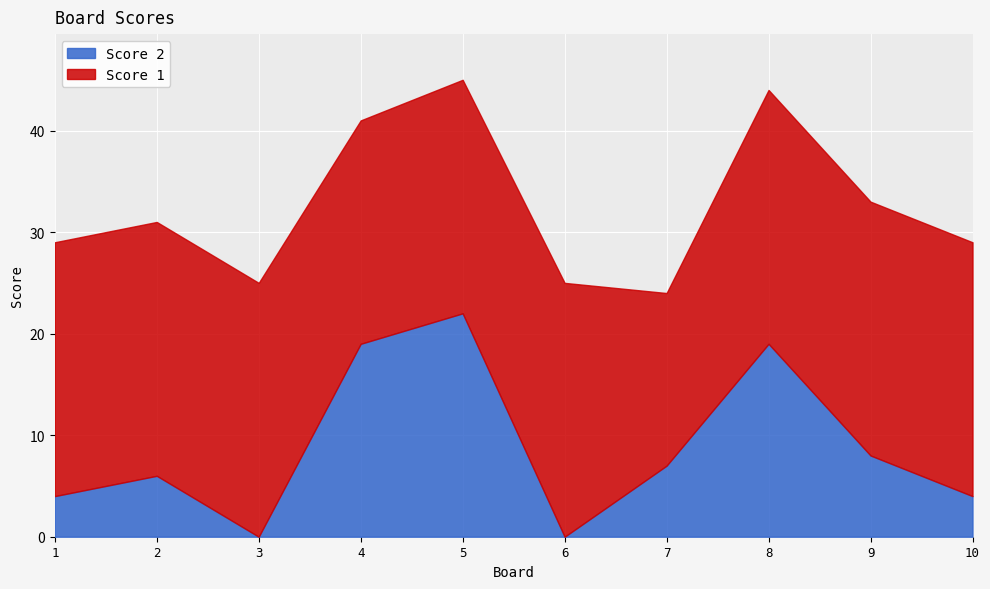

Rank the series by their maximum value, from highest to lowest.

Score 1, Score 2